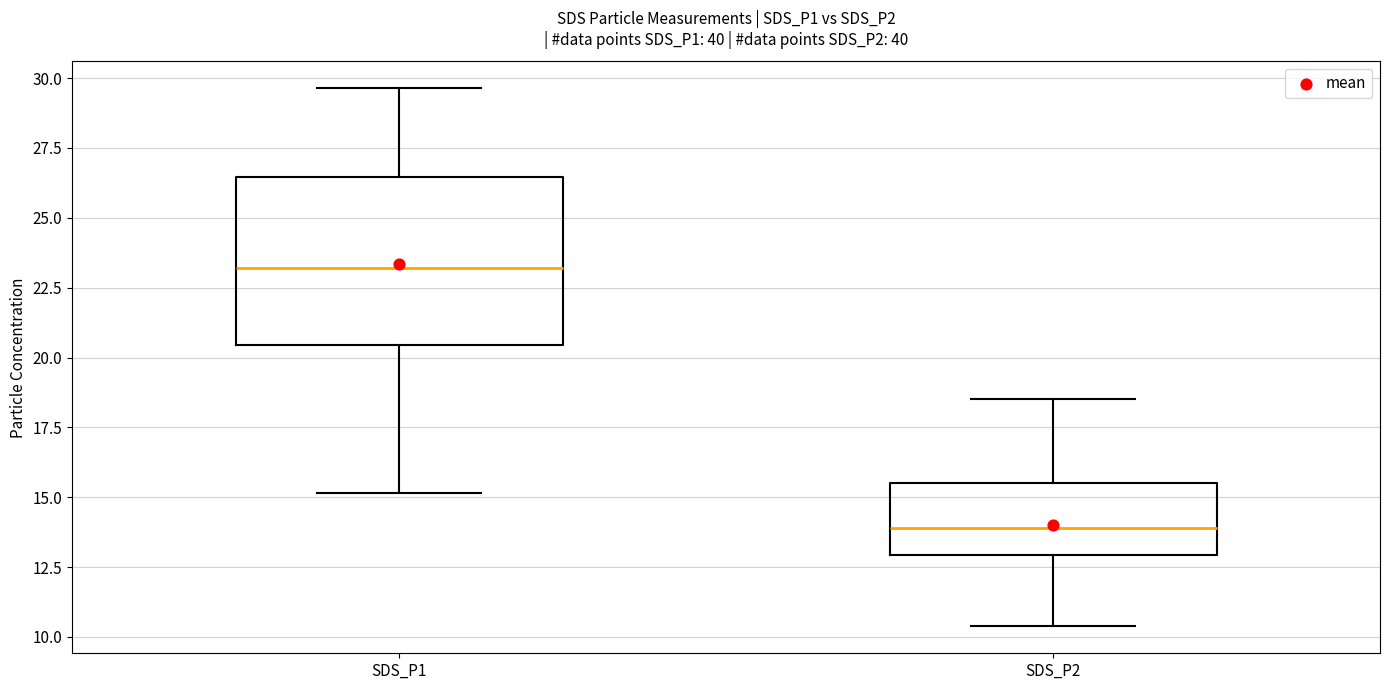

Reading left to right, read every box against the y-axis: the position of its median line, the range the box covers, and the ends of its whiskers. The values are not printed on the chart, so give them approximately, as read against the axis.

SDS_P1: median 23.0, box 20.5 to 26.5, whiskers 15.0 to 29.5
SDS_P2: median 14.0, box 13.0 to 15.5, whiskers 10.5 to 18.5